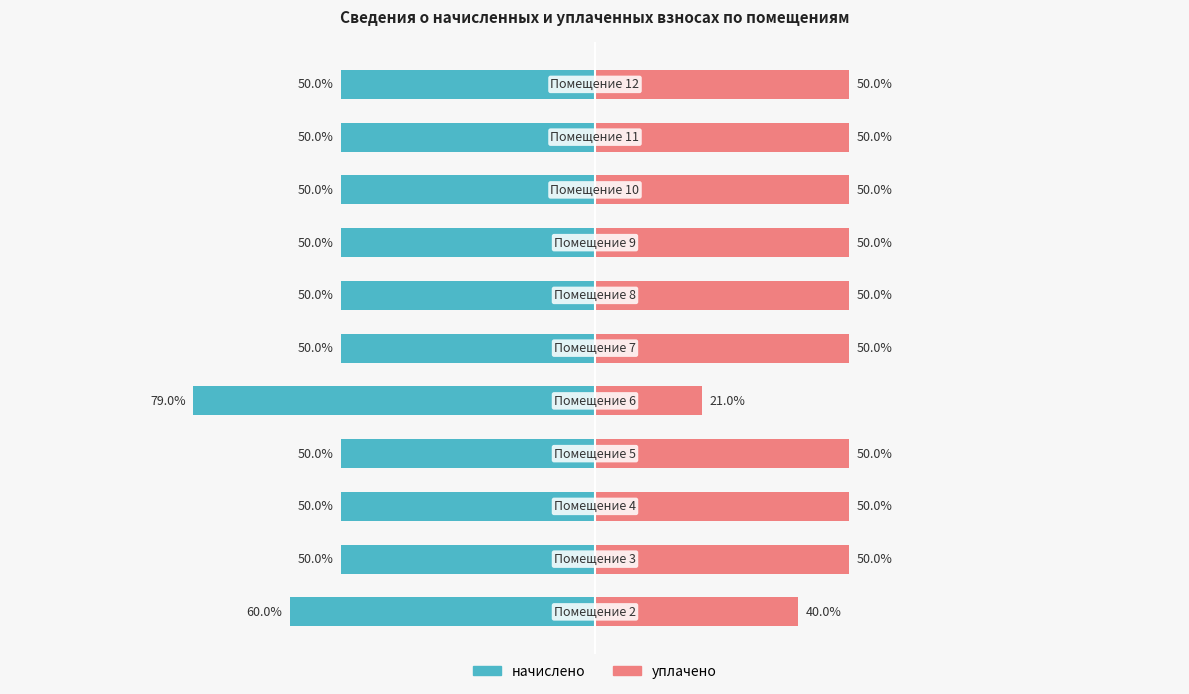

What is the value of the уплачено bar at the 1st from the left?

40.0